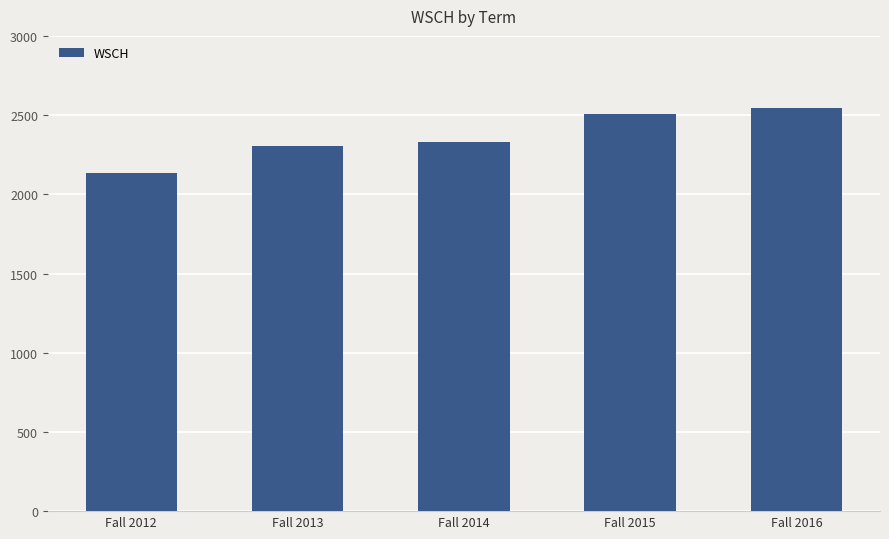

What is the average value?

2364.6